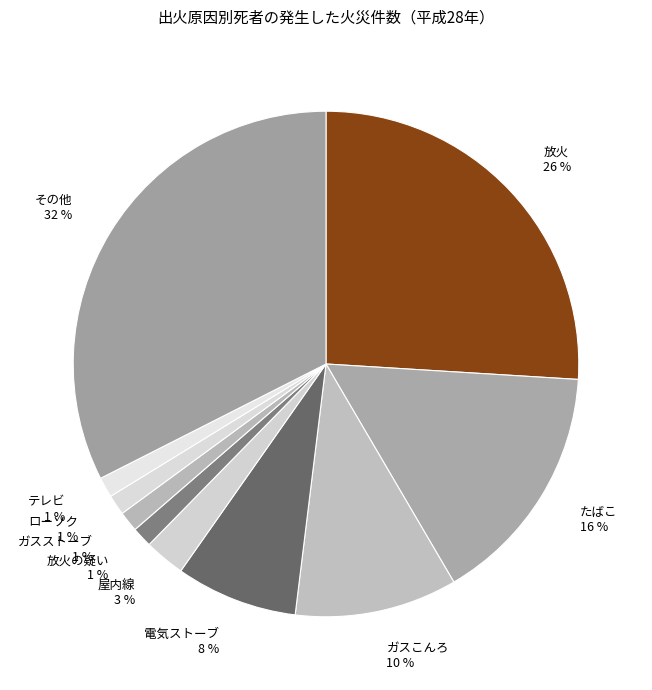

Count the number of slices in the pie.

10